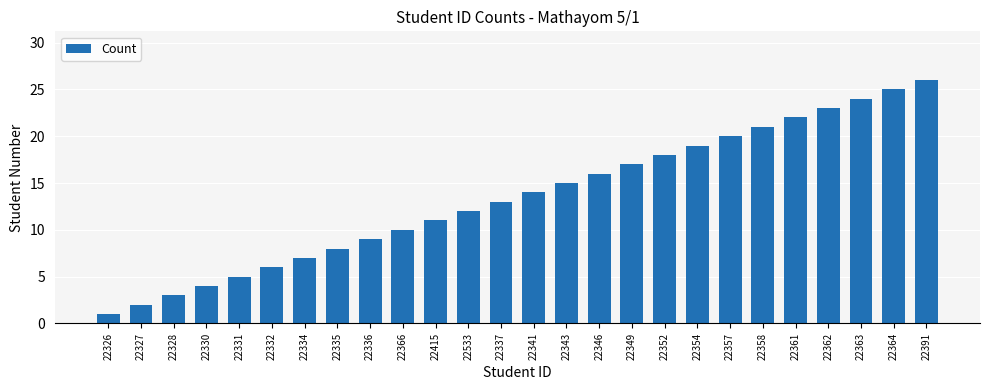

What is the ratio of the value at 22336 to the value at 22349?

0.5